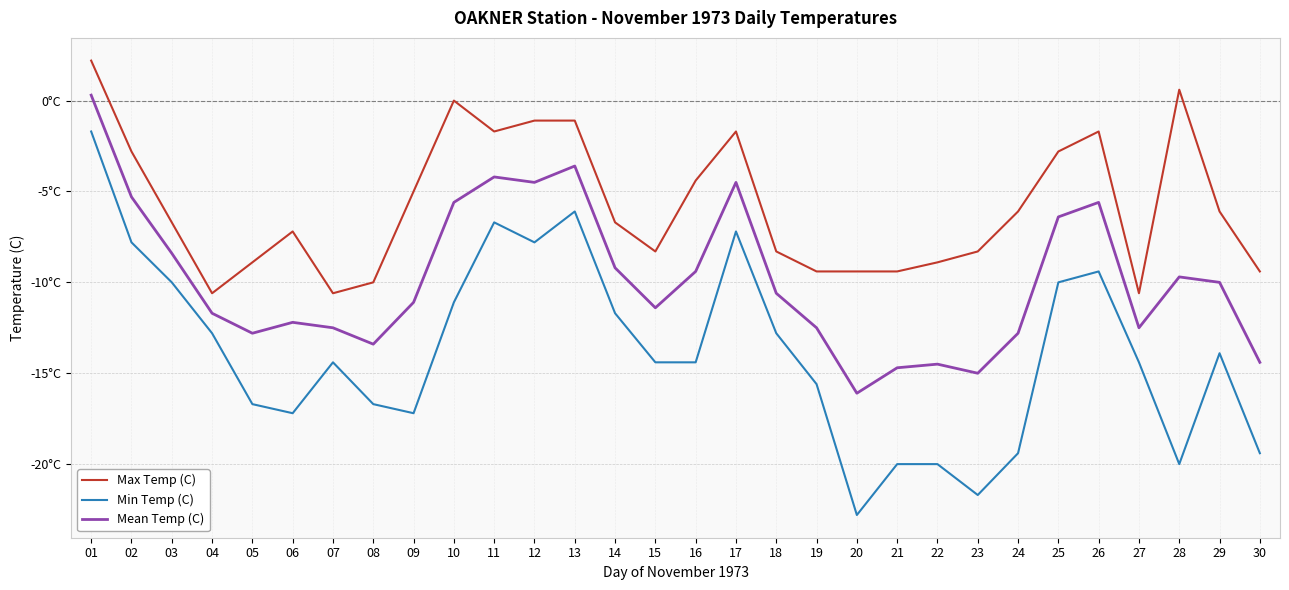

True or false: Mean Temp (C) and Min Temp (C) intersect in this chart.

False